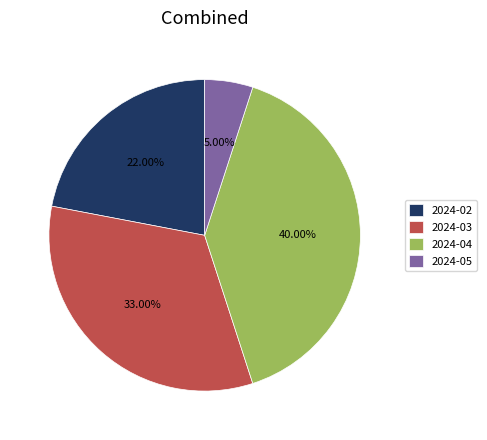

How many slices are in this pie chart?

4